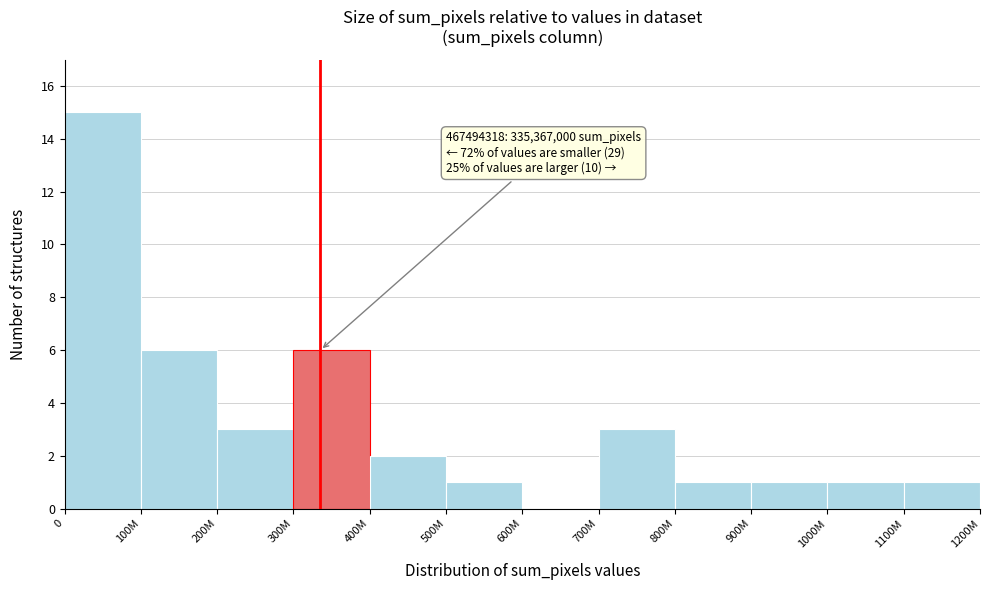

Reading right to left, what are all the values shown in this chart?

1100M=1	1000M=1	900M=1	800M=1	700M=3	600M=0	500M=1	400M=2	300M=6	200M=3	100M=6	0=15